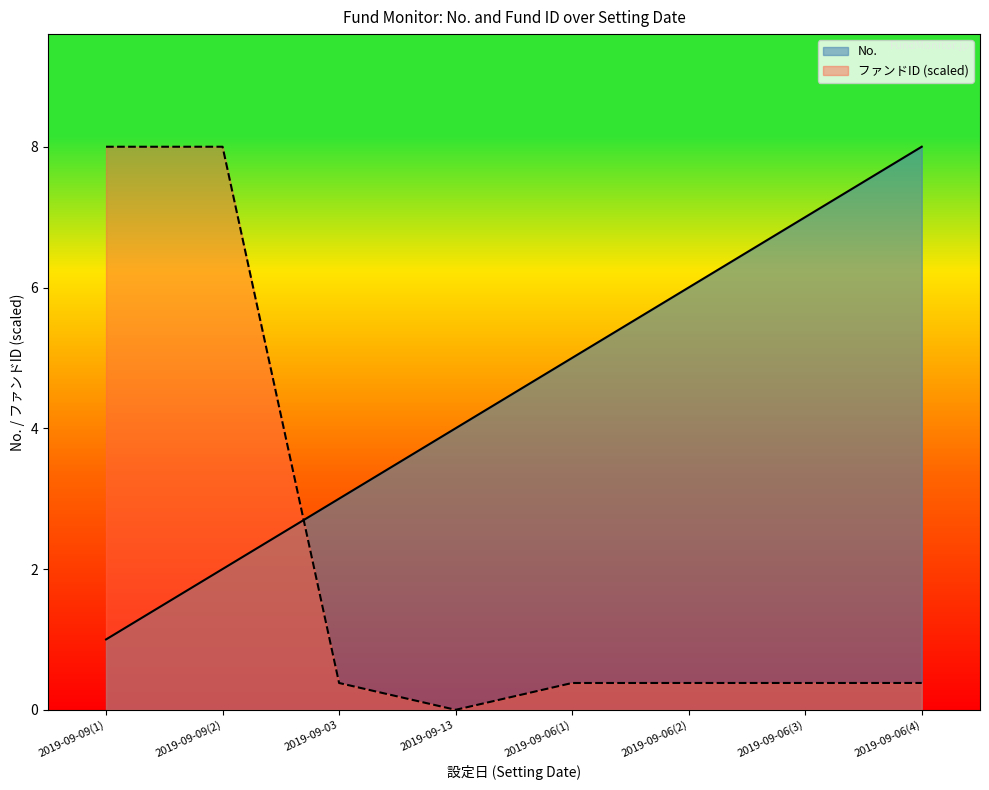

How many lines are shown in the chart?

2